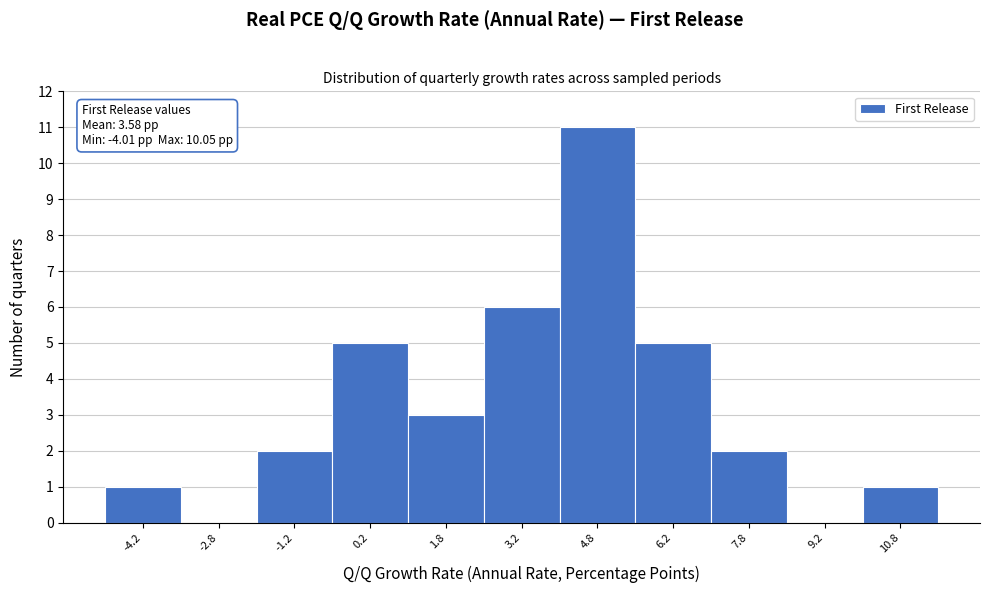

Over which range of the x-axis is the bar tallest?

4.0 to 5.5